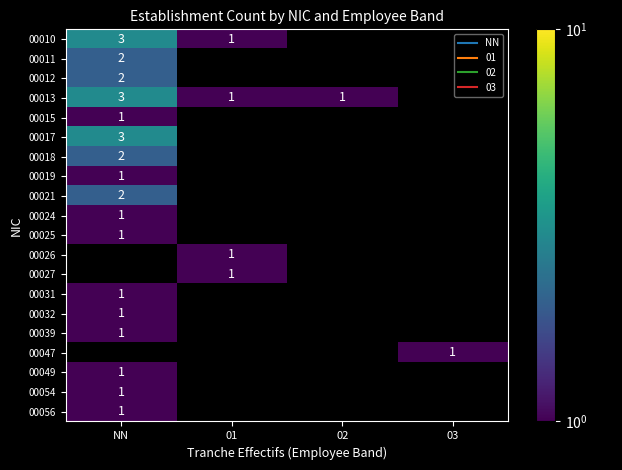

Where is 00015 nearest to the value 1?

NN